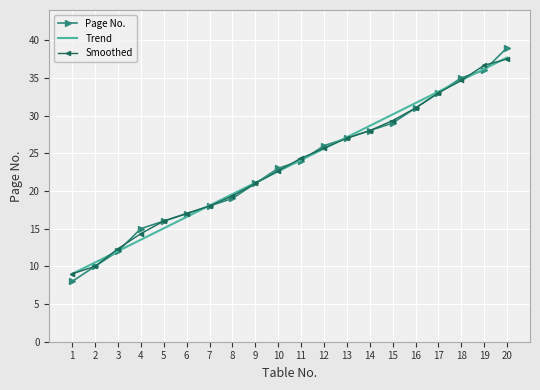

Is the value of Trend at 5 greater than the value of Smoothed at 12?

No